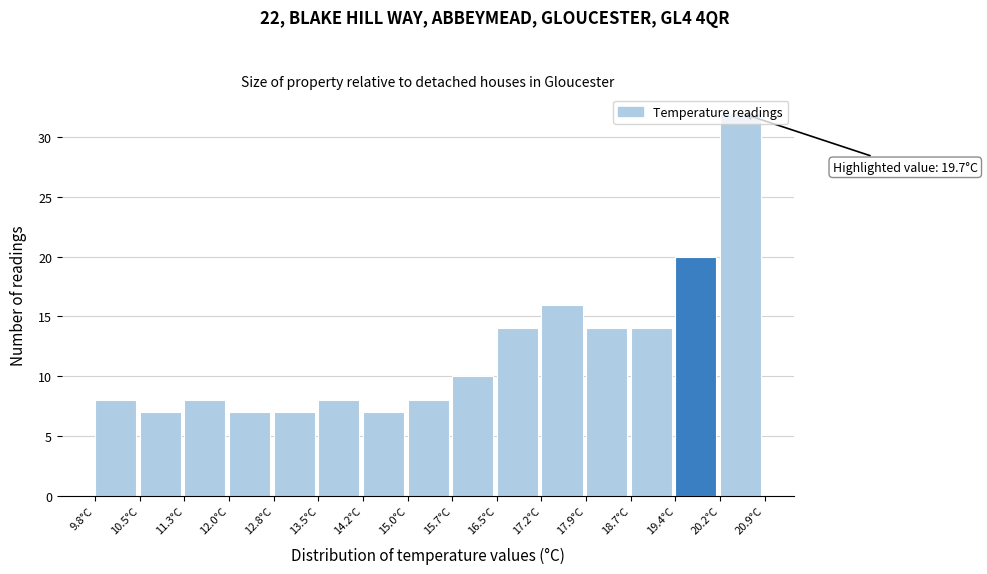

Over which range of the x-axis is the bar tallest?

20.16 to 20.90